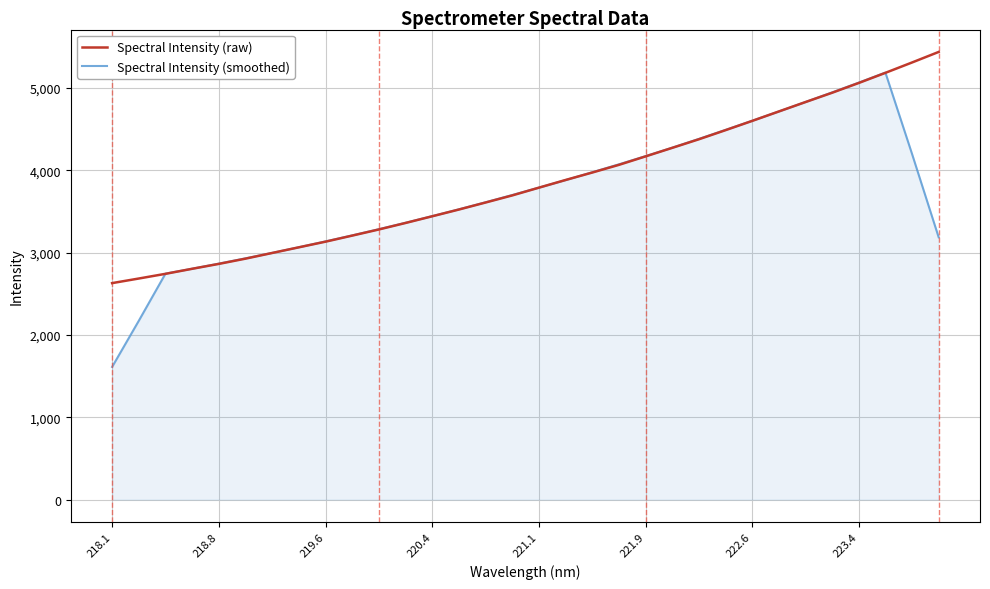

What is the highest value of the Spectral Intensity (raw) series?

5437.7